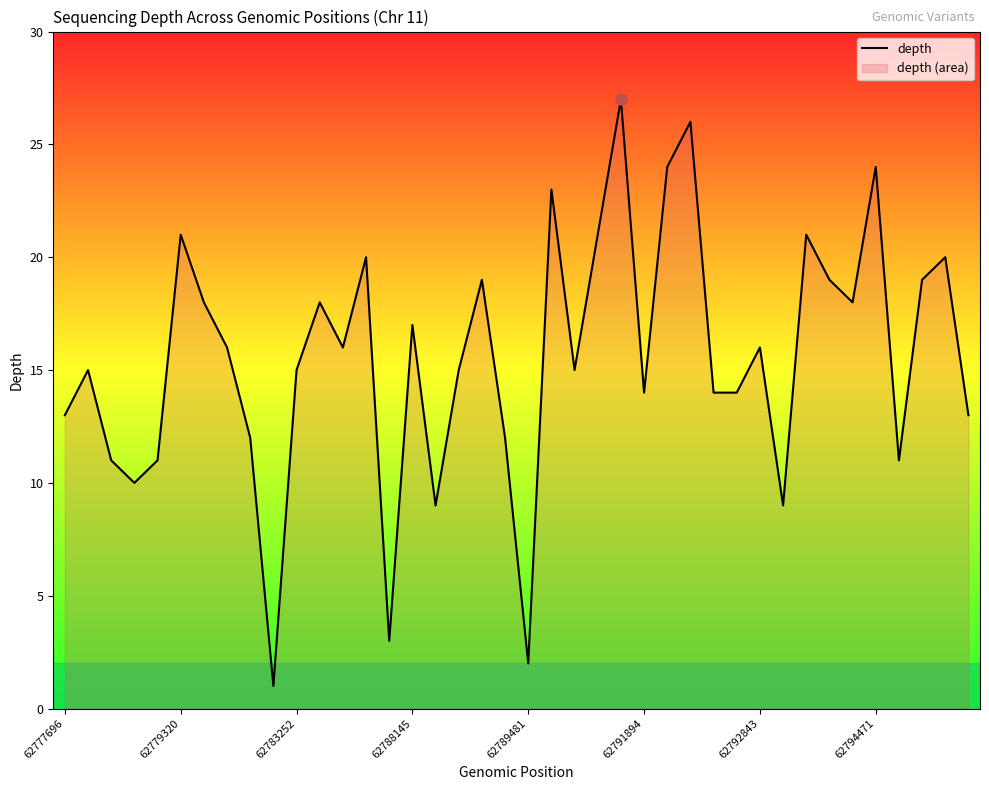

Is it true that the value at 62792843 is 8?

False